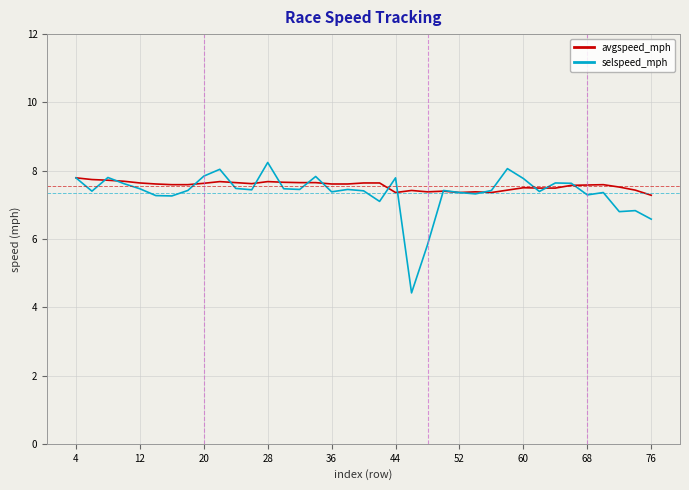

What is the minimum value shown in the chart?

4.4